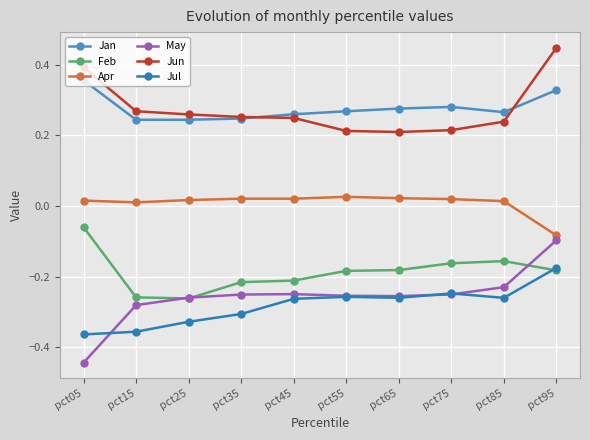

Which has a higher value, pct35 or pct45?

pct45